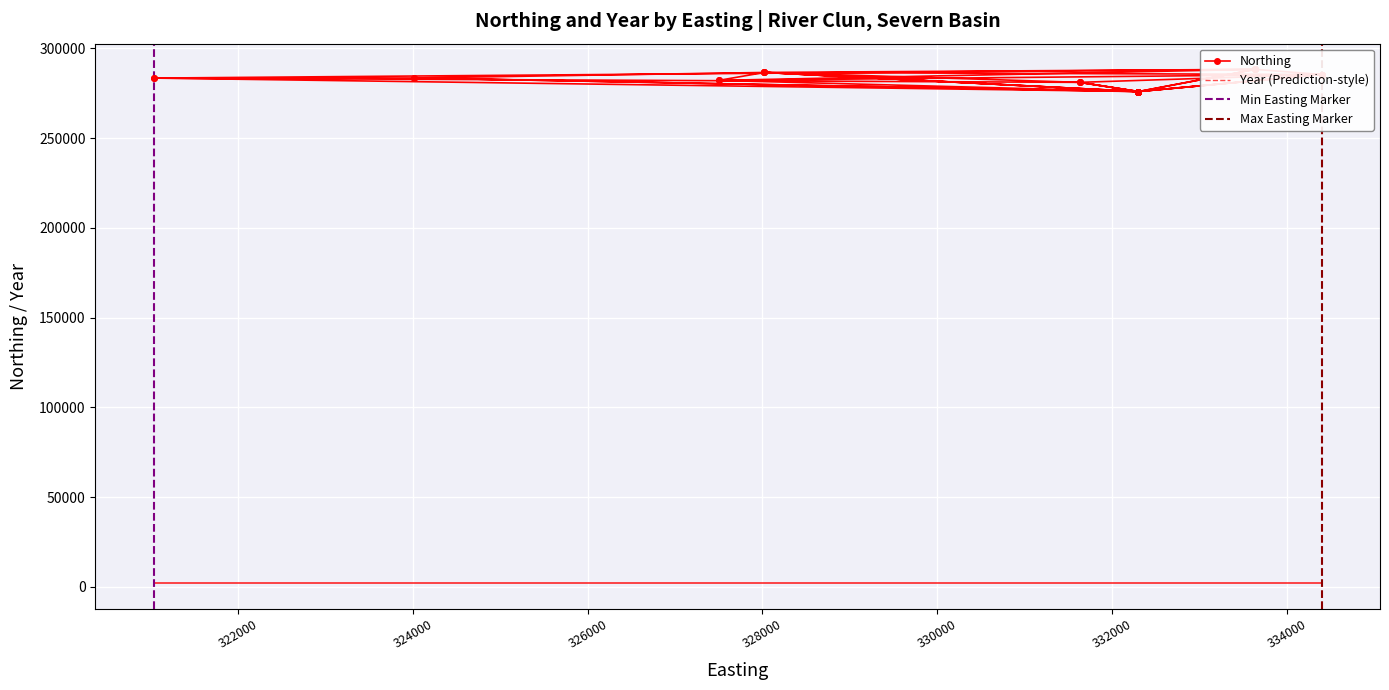

Reading left to right, transcribe all the data shown in this chart.

285498	282215	276003	276003	288363	286641	285498	288363	276003	276003	276003	276003	276003	276003	286641	283560	276003	283497	283560	276003	276003	285498	285498	281124	276003	276003	286641	276003	285498	276003	281124	283497	288363	288363	282215	286641	281124	276003	276003	276003